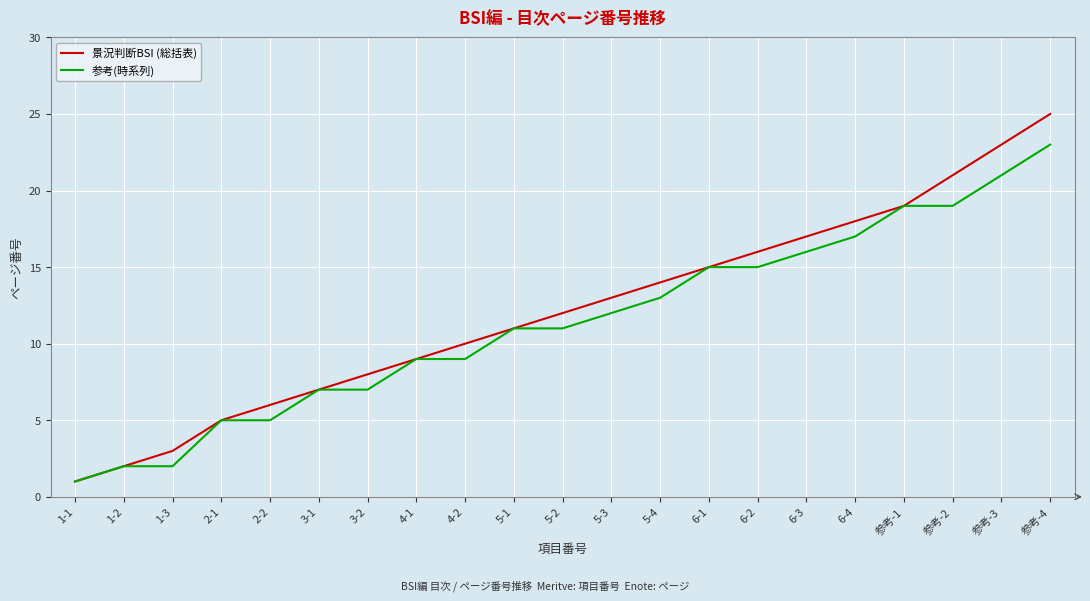

What is the difference between the highest and lowest values at 5-3?

1